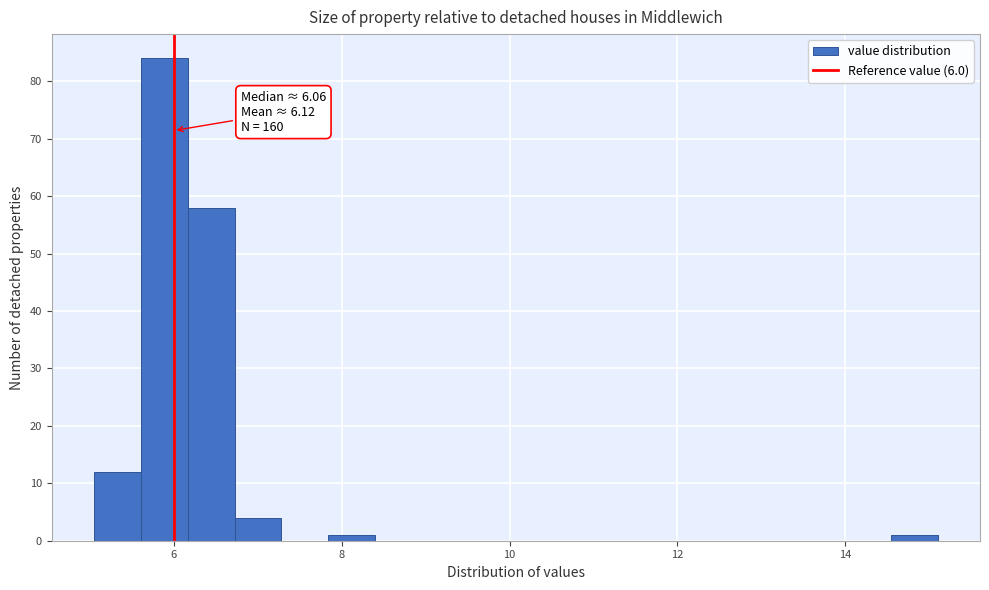

Around what value on the x-axis is the tallest bar? Give the approximate position of its centre, as read against the axis.

5.8